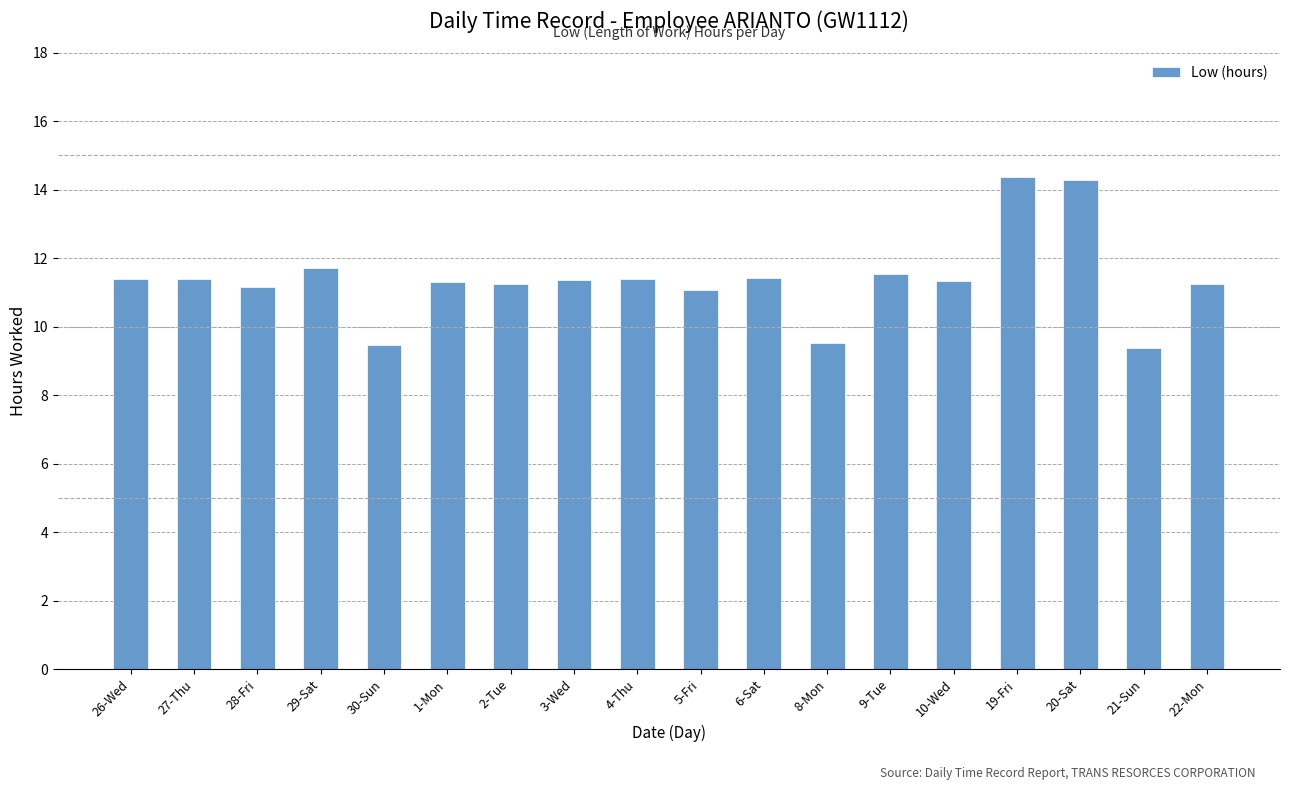

How many values exceed 11?

15